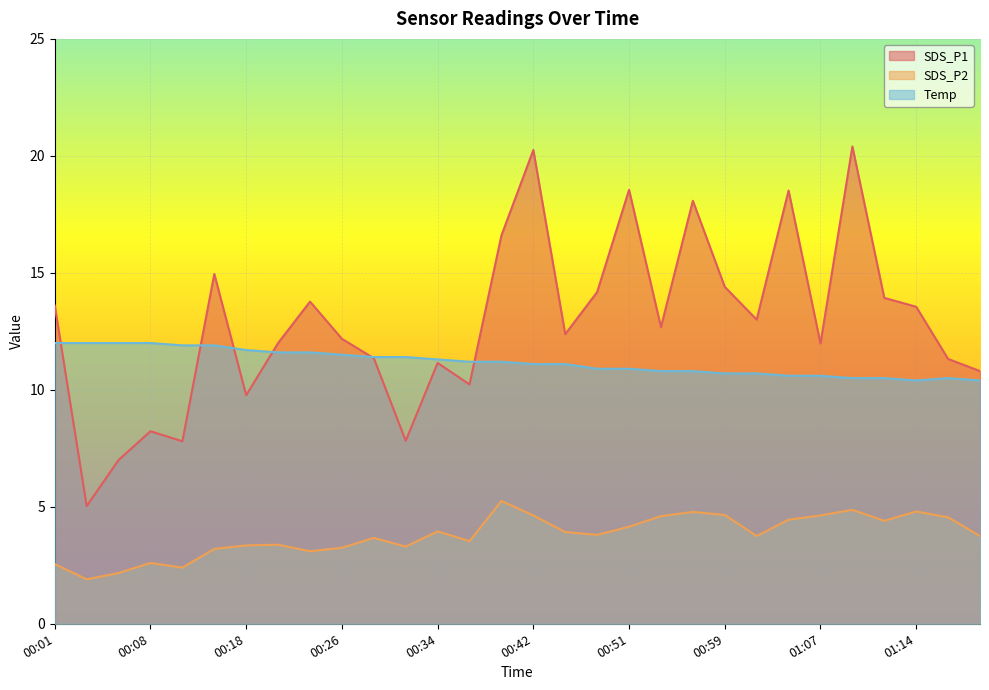

How many data points in SDS_P2 are less than 3?

5